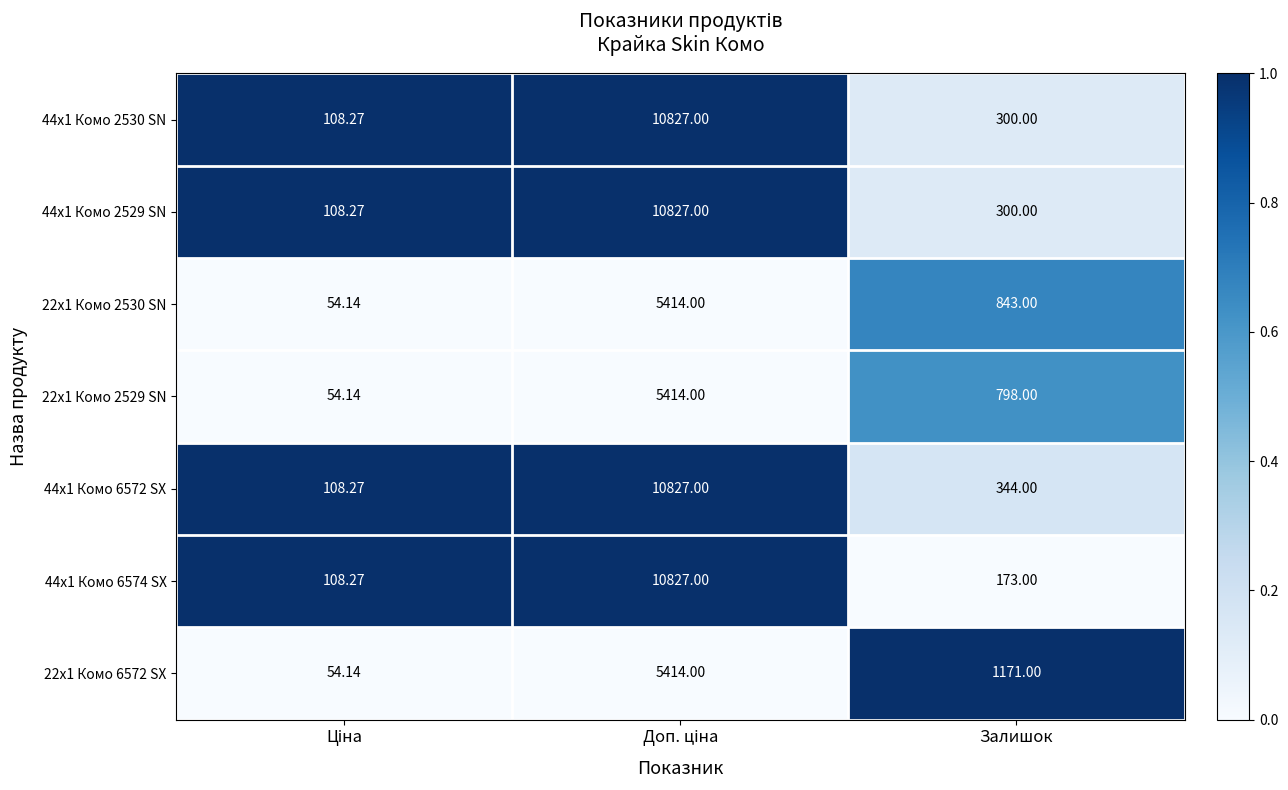

Where is 22x1 Комо 2529 SN nearest to the value 2734?

Залишок